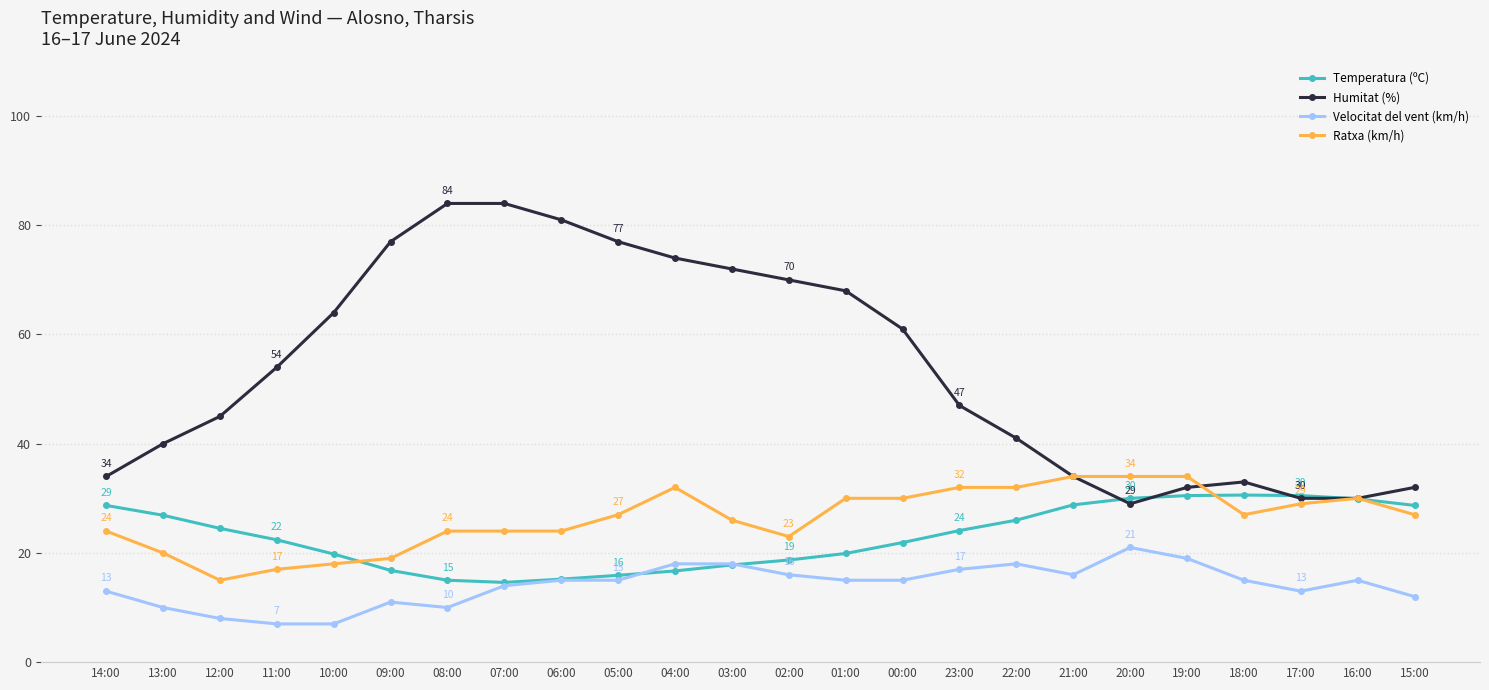

What is the spread (max minus min) of values at 01:00?

53.0